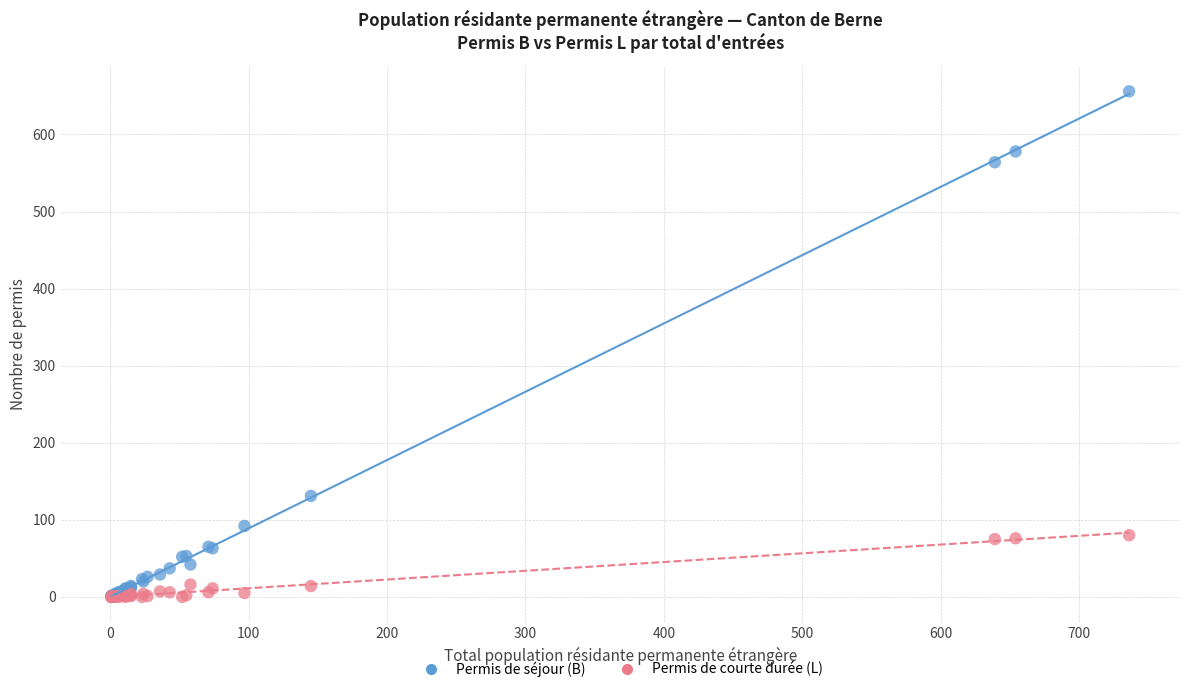

Which series reaches the maximum Y coordinate?

Permis de séjour (B)